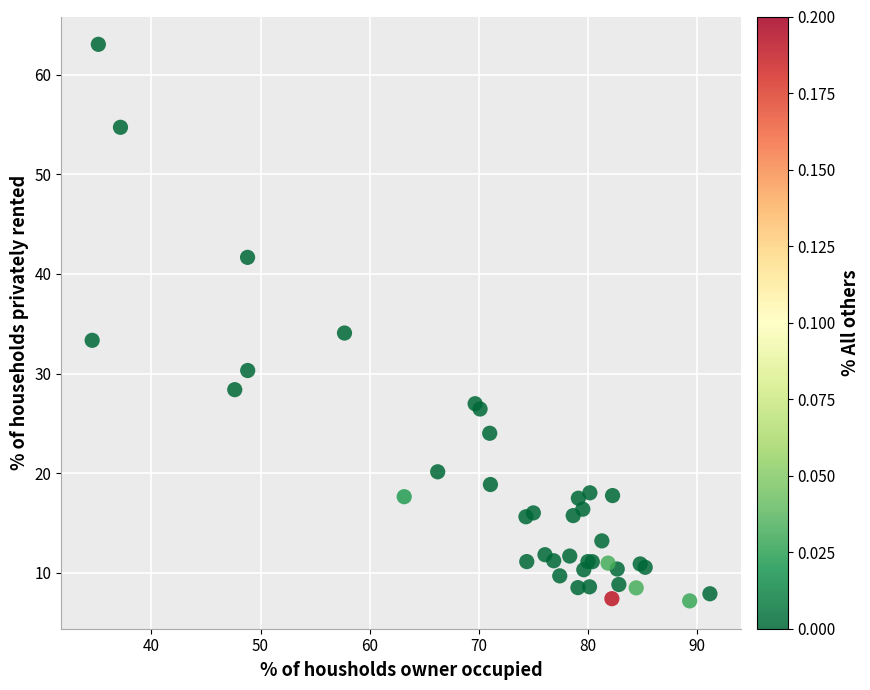

What Y value in the scatter plot is closest to 35?

34.1